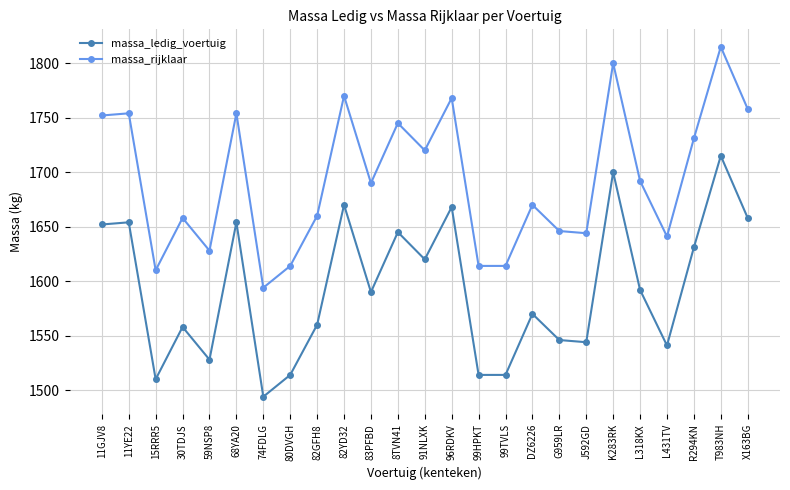

What position from the left is 30TDJS?

4